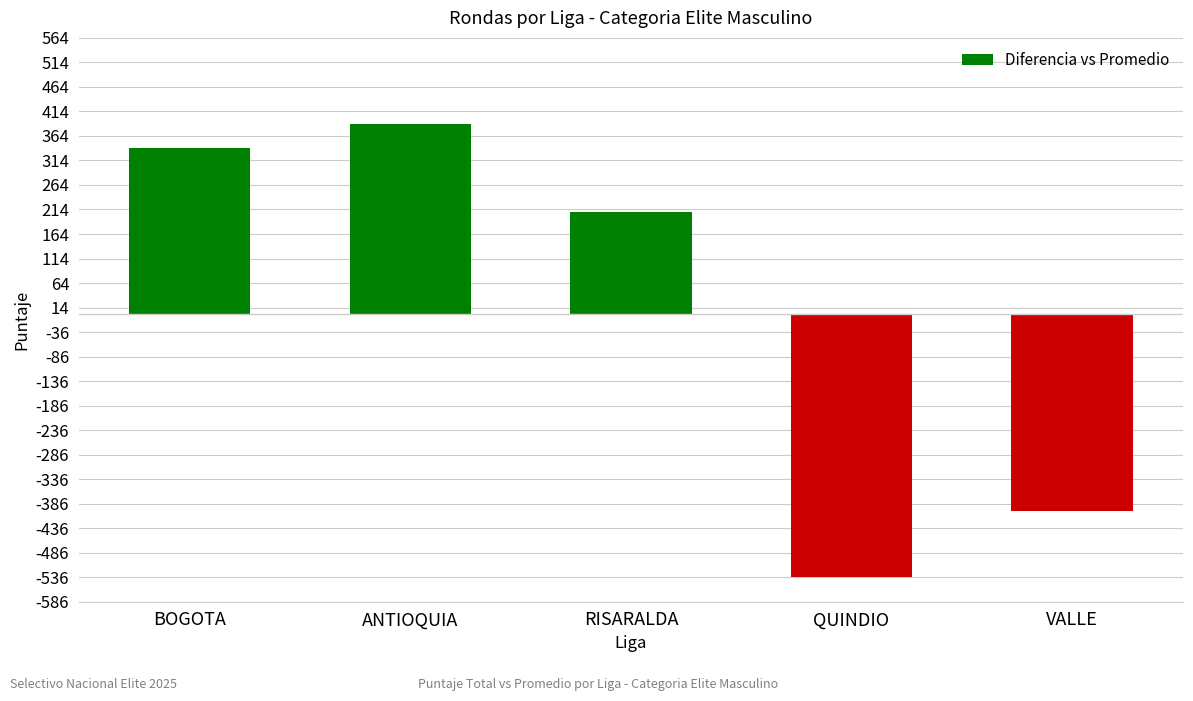

The chart shows a value of 685.9 at ANTIOQUIA. True or false?

False